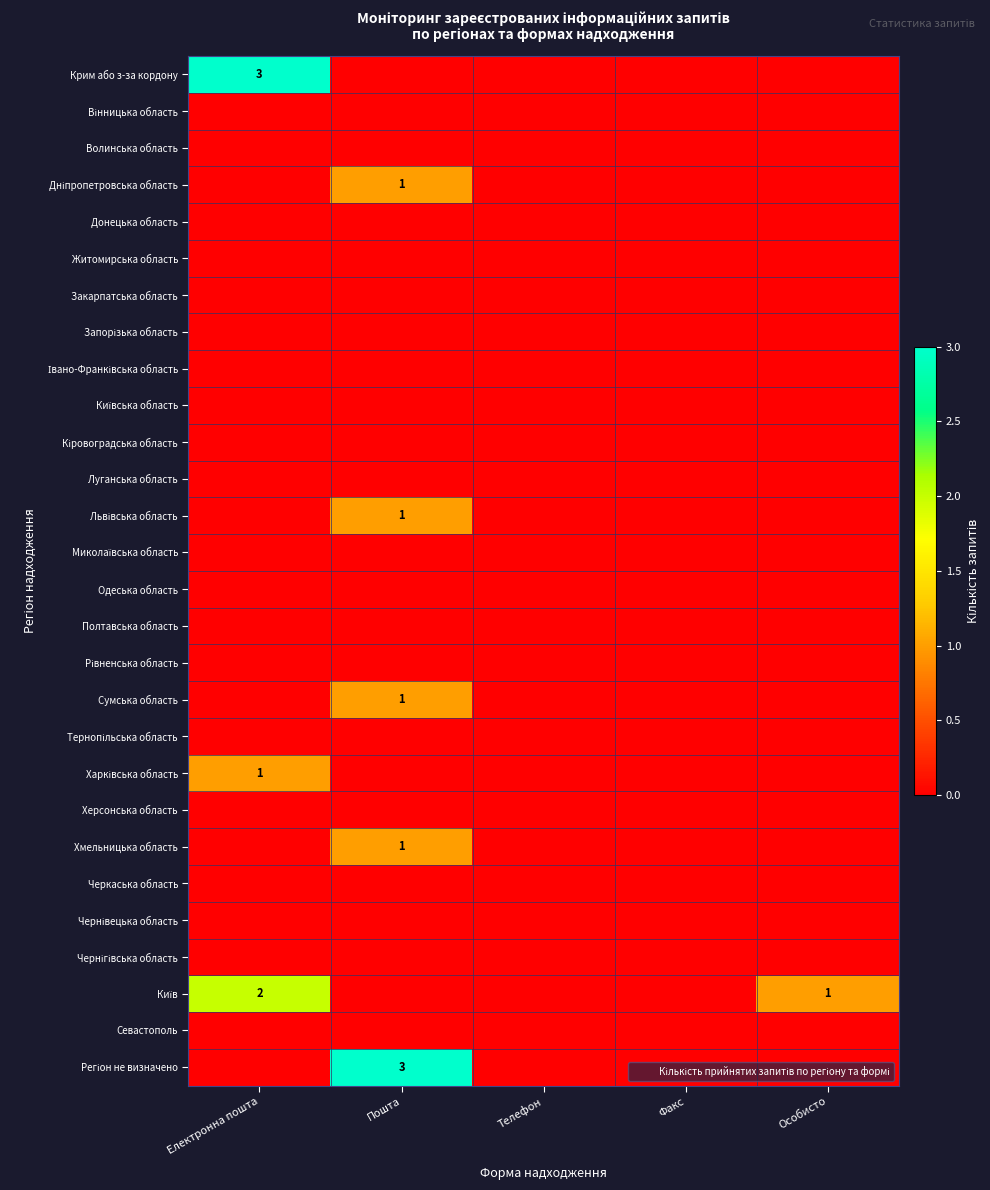

List the labels in order of Запорізька область value, largest first.

Електронна пошта, Пошта, Телефон, Факс, Особисто